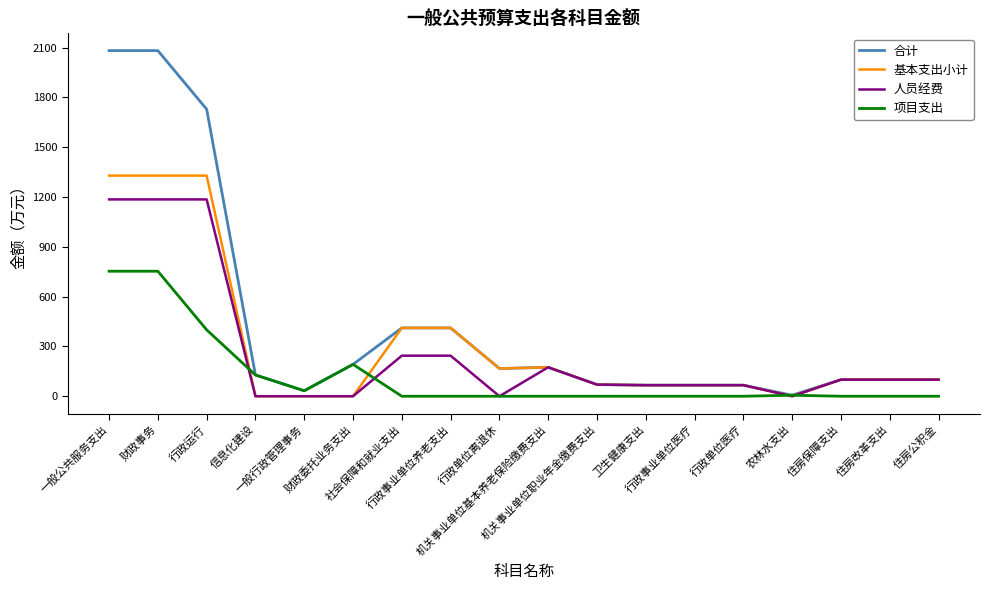

What is the difference between the highest and lowest values at 住房改革支出?

100.0